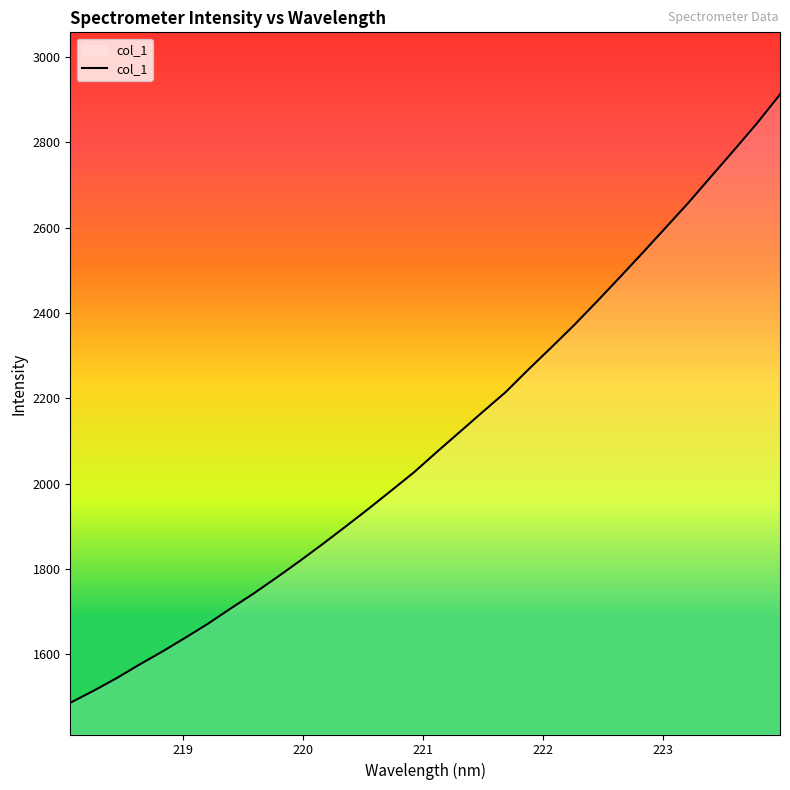

How many lines are shown in the chart?

1